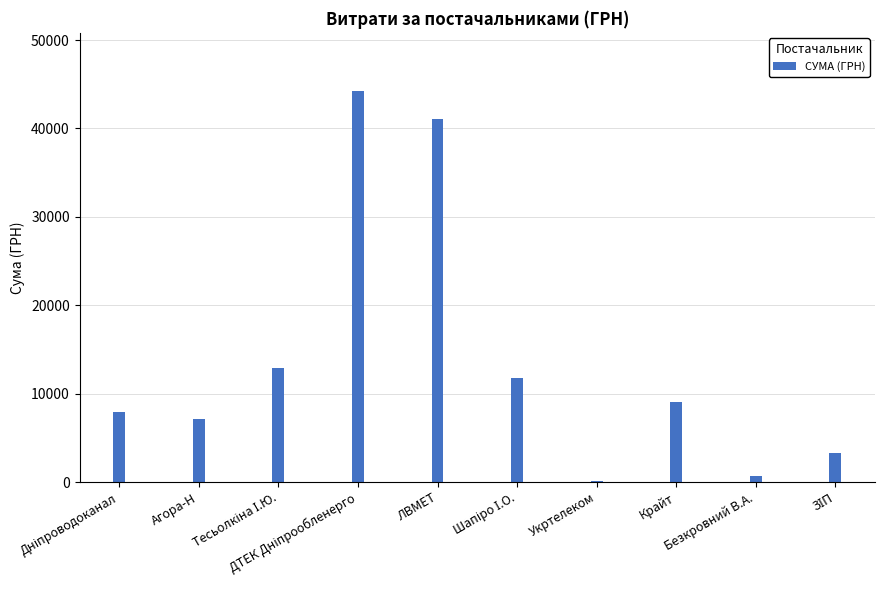

Reading left to right, extract all data points from this chart.

7904.0	7170.0	12893.1	44185.6	41121.0	11734.3	135.0	9101.0	732.0	3303.3